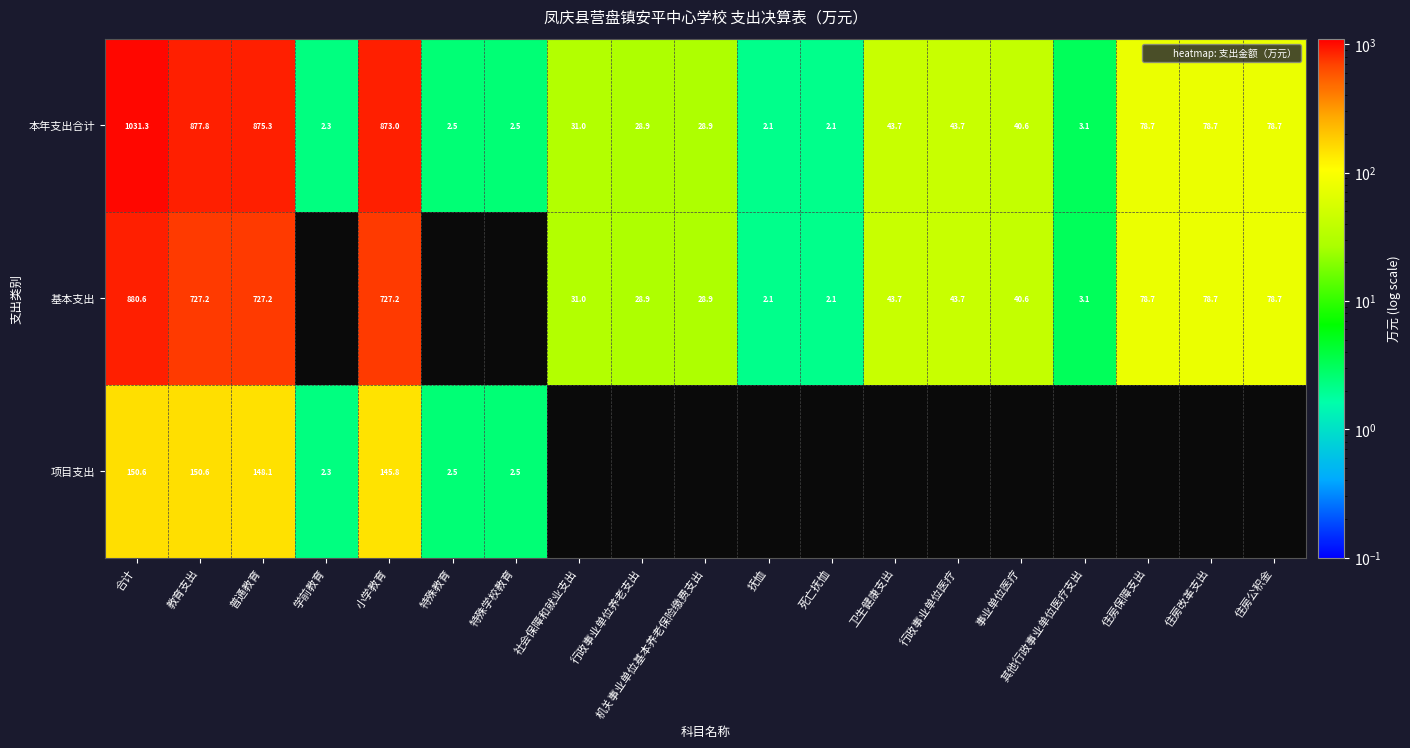

Is the value of 本年支出合计 at 合计 greater than the value of 基本支出 at 合计?

Yes